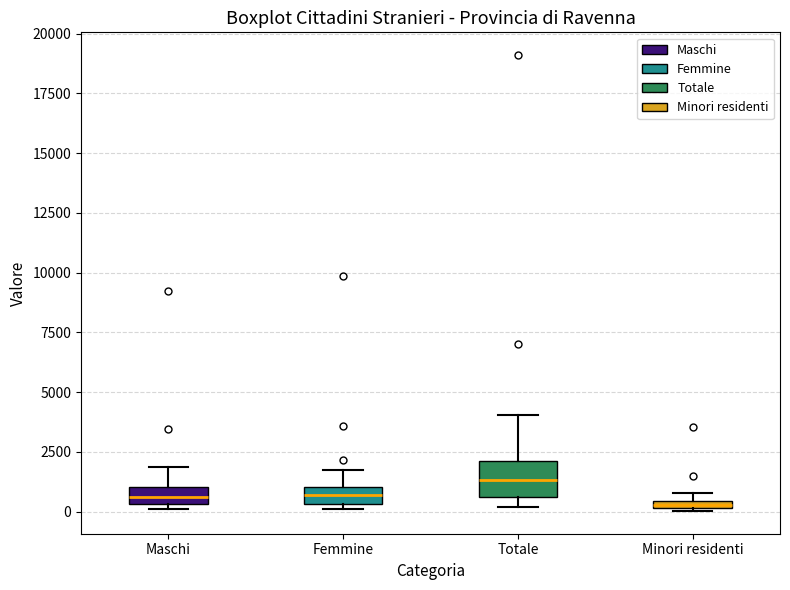

Comparing the boxes themselves (not the whiskers), which one is the tallest?

Totale